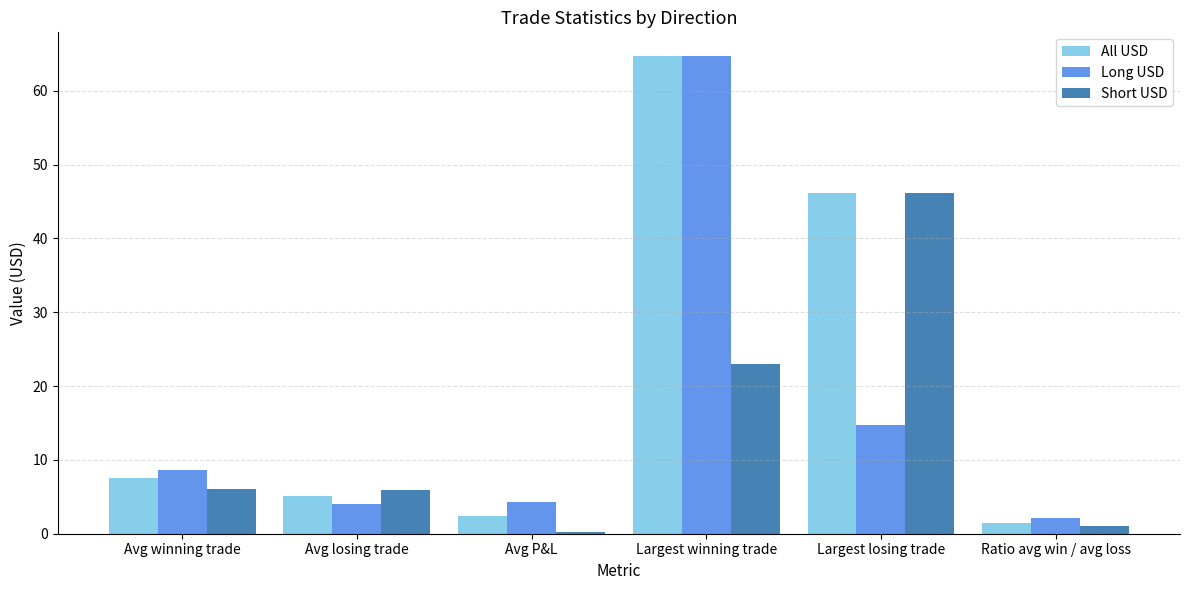

Between Avg winning trade and Avg P&L, which series saw the biggest shift?

Short USD